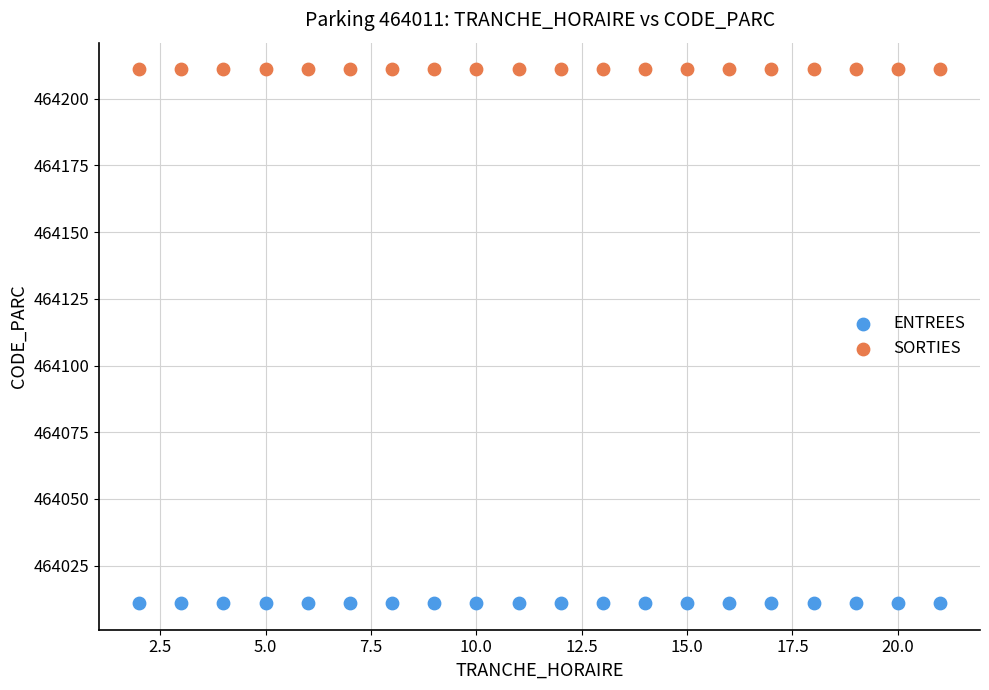

Which series contains the highest Y value?

SORTIES